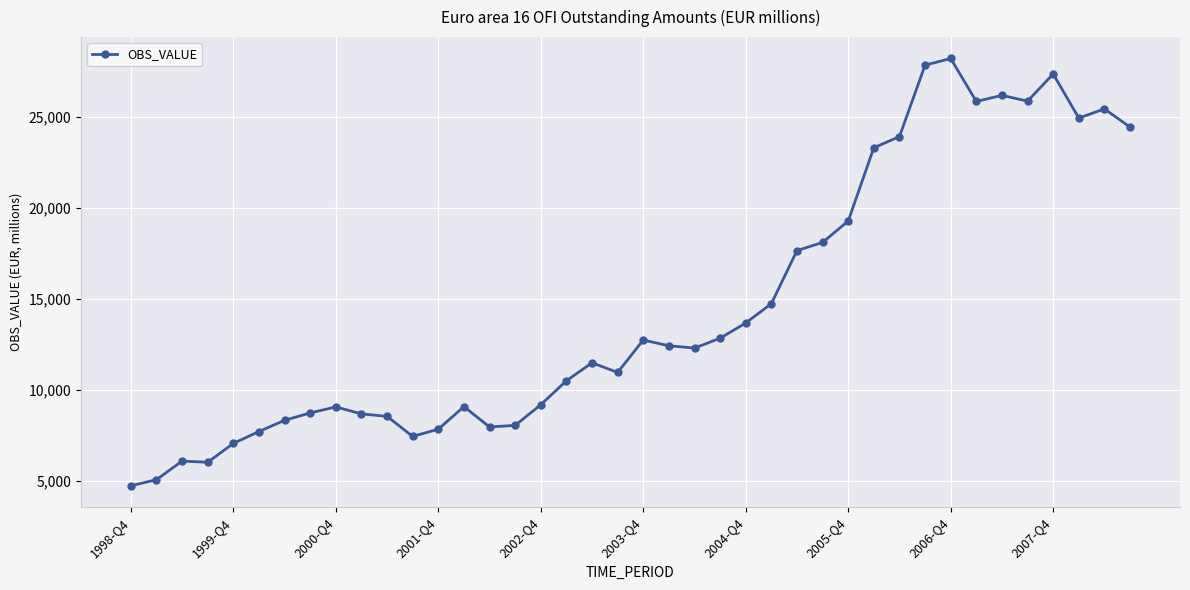

True or false: there are more than 0 points higher than both neighbors.

True